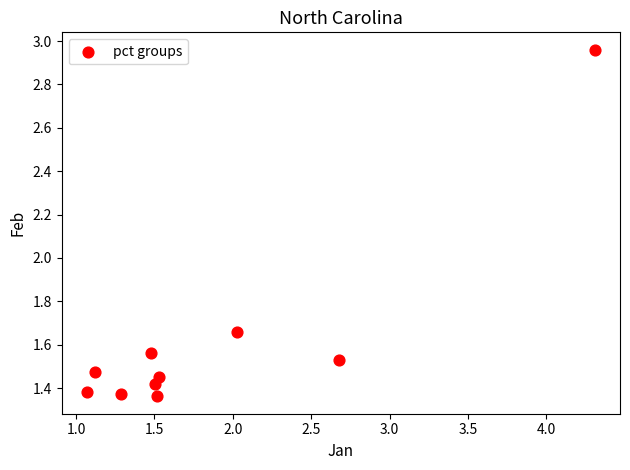

What is the range of X values (max minus min)?

3.2